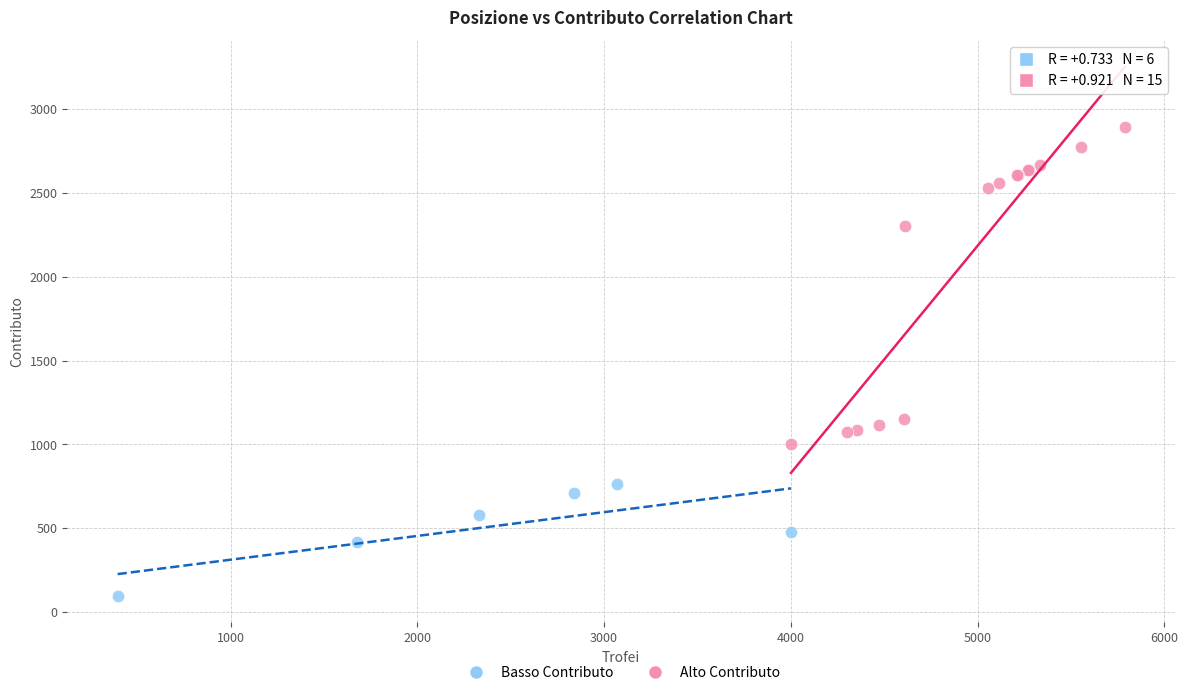

Which series has the widest spread of Y values?

Alto Contributo